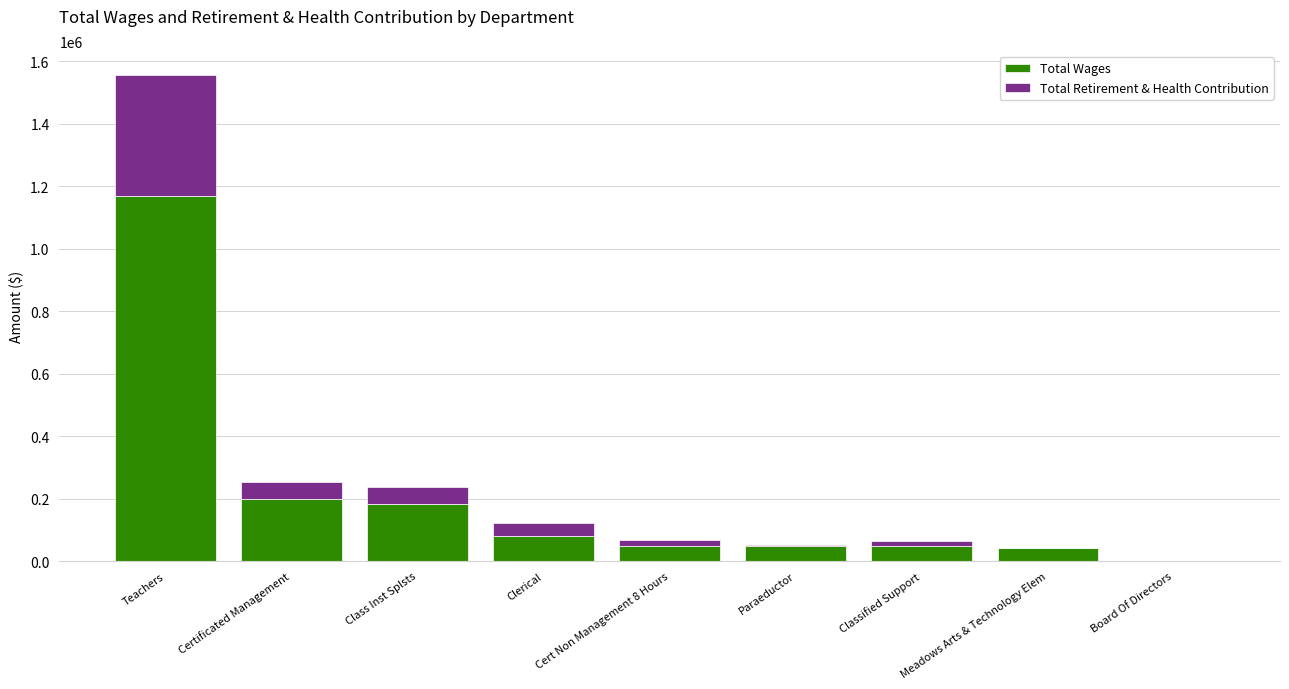

What is the sum of all Total Wages values?

1813600